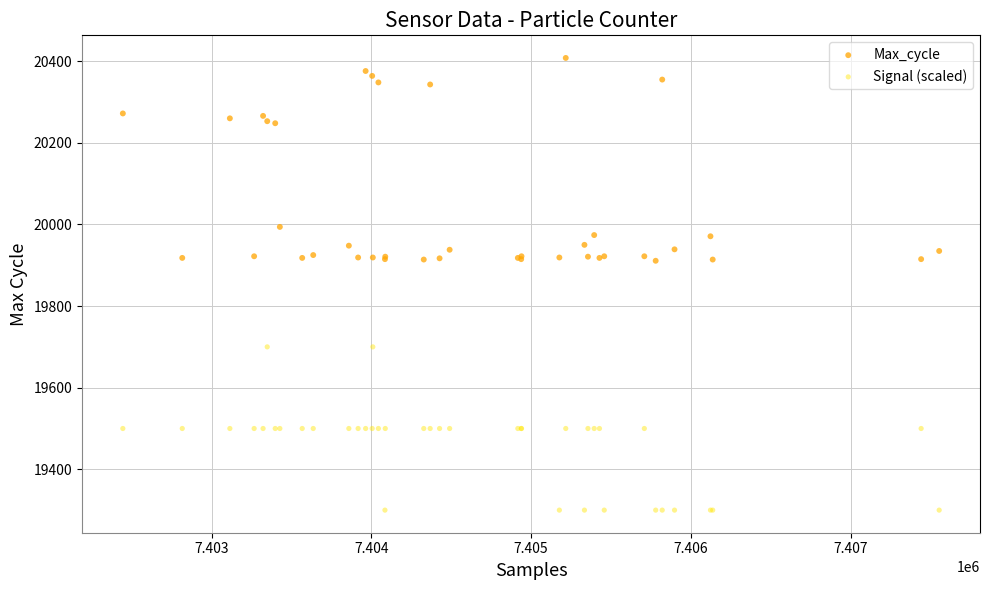

Which series contains the highest Y value?

Max_cycle